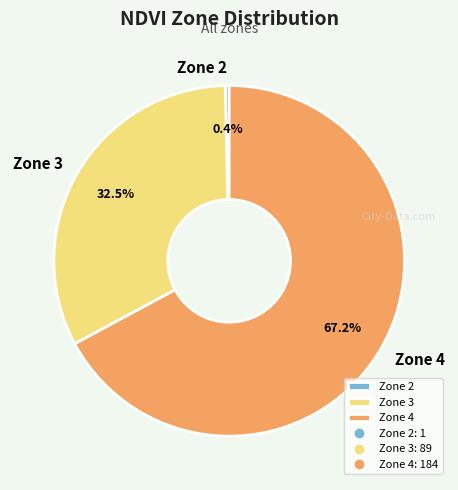

What is the total percentage of Zone 4 and Zone 3?

99.6%